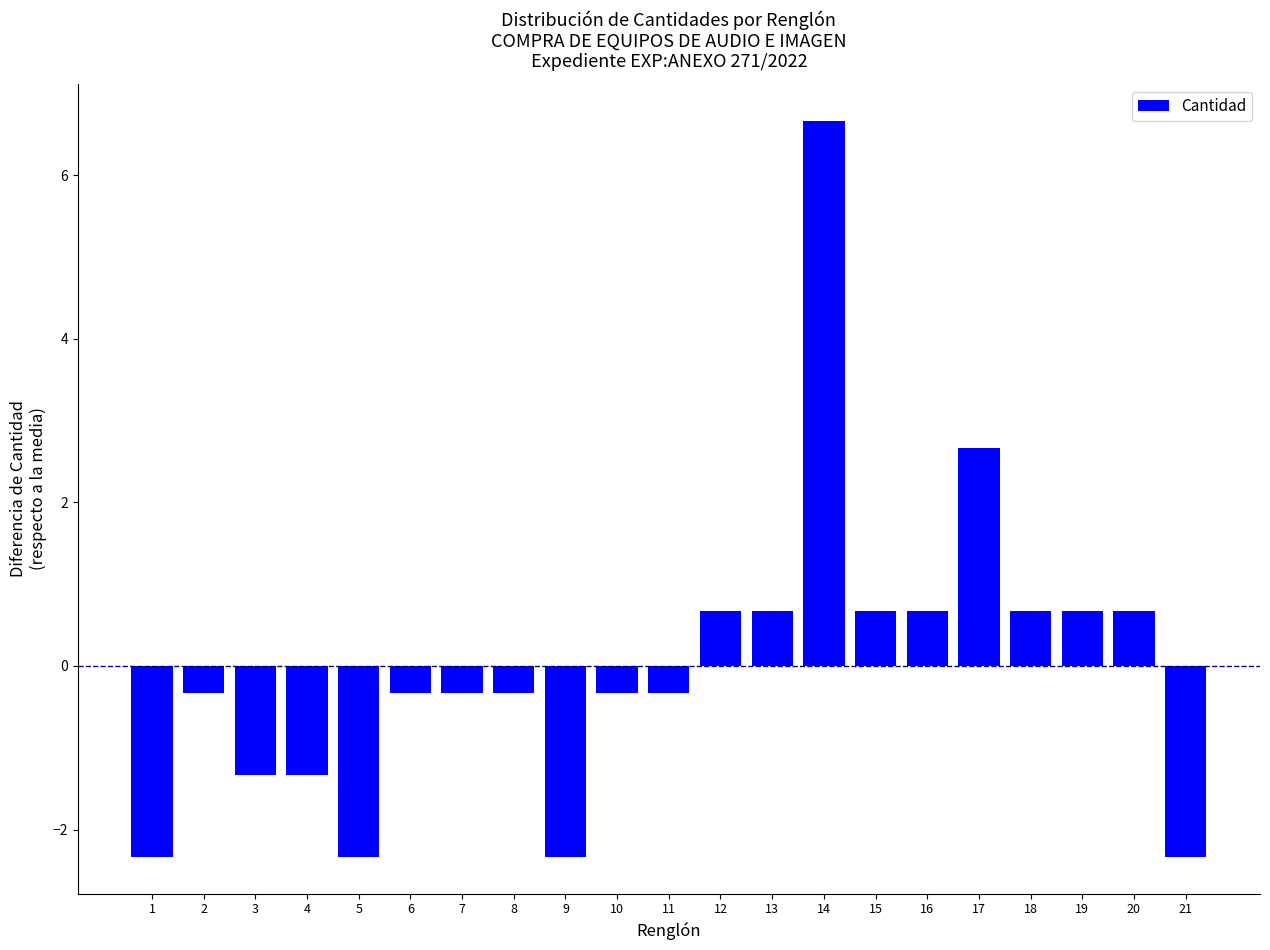

Reading right to left, transcribe all the data shown in this chart.

-2.3	0.7	0.7	0.7	2.7	0.7	0.7	6.7	0.7	0.7	-0.3	-0.3	-2.3	-0.3	-0.3	-0.3	-2.3	-1.3	-1.3	-0.3	-2.3